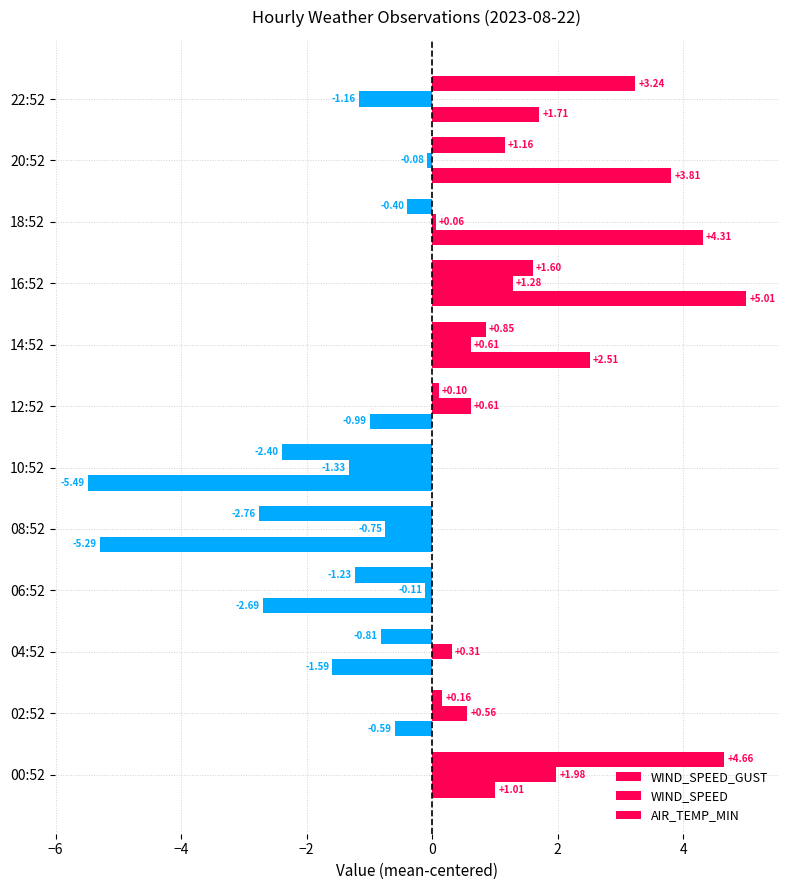

Reading right to left, transcribe all the data shown in this chart.

WIND_SPEED_GUST: 3.2	1.2	-0.4	1.6	0.9	0.1	-2.4	-2.8	-1.2	-0.8	0.2	4.7
WIND_SPEED: -1.2	-0.1	0.1	1.3	0.6	0.6	-1.3	-0.7	-0.1	0.3	0.6	2.0
AIR_TEMP_MIN: 1.7	3.8	4.3	5.0	2.5	-1.0	-5.5	-5.3	-2.7	-1.6	-0.6	1.0